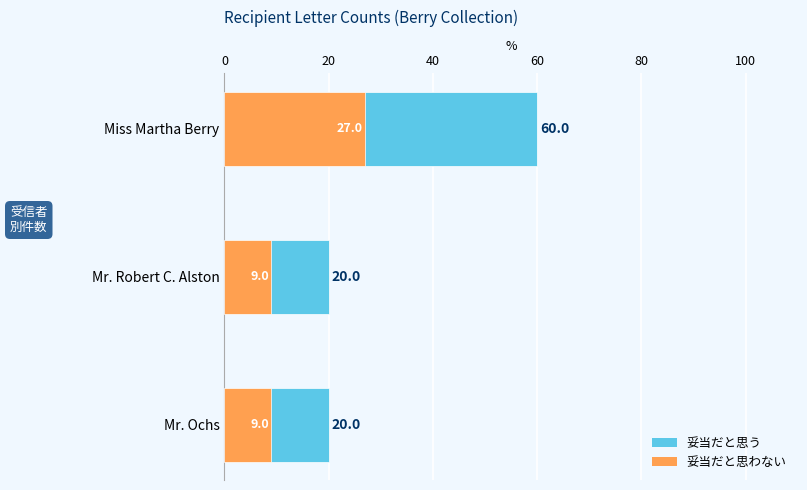

The value of 妥当だと思わない at Mr. Robert C. Alston is 9. True or false?

True